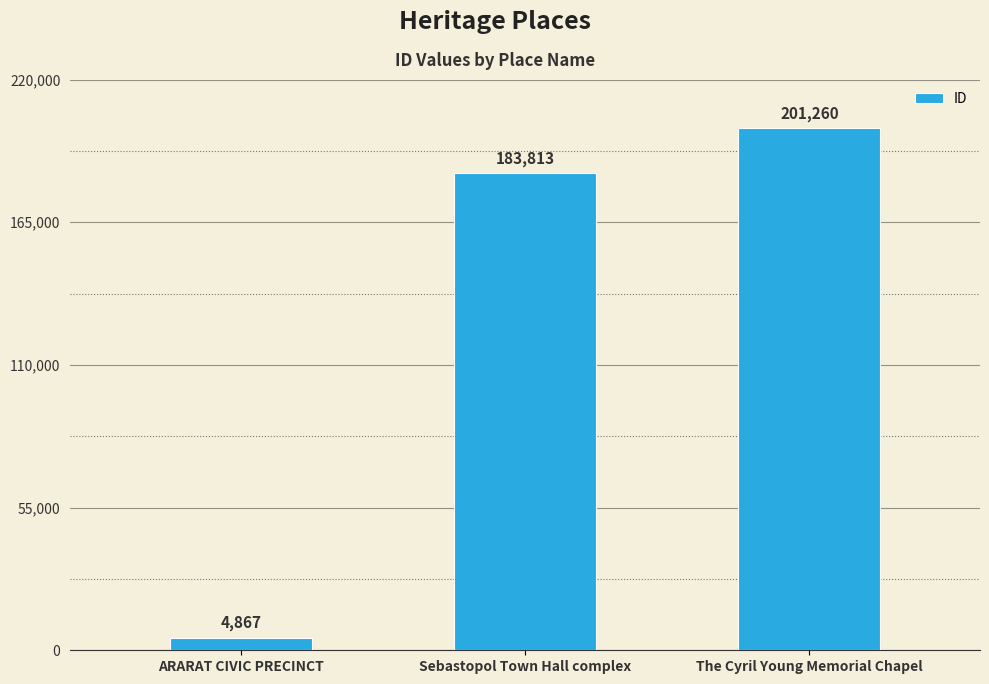

What is the maximum value shown in the chart?

201260